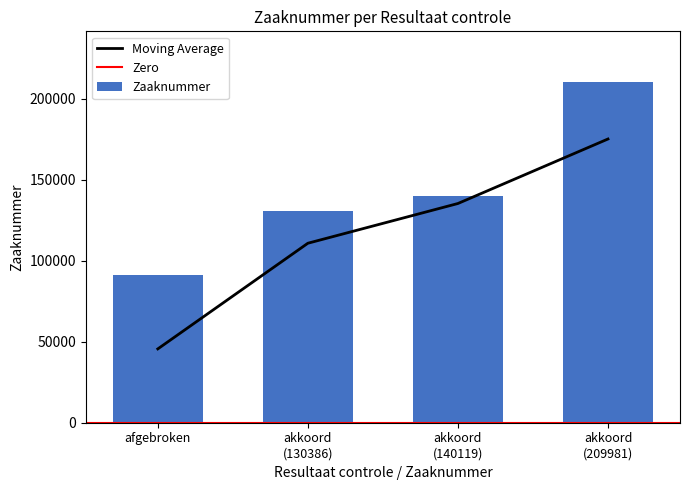

What value does the data have at akkoord (130386)?

130386